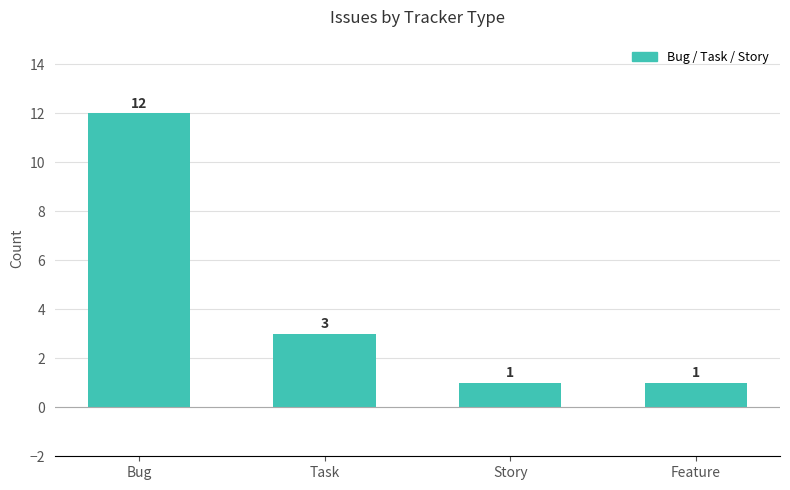

Where does the data first go above 3?

Bug